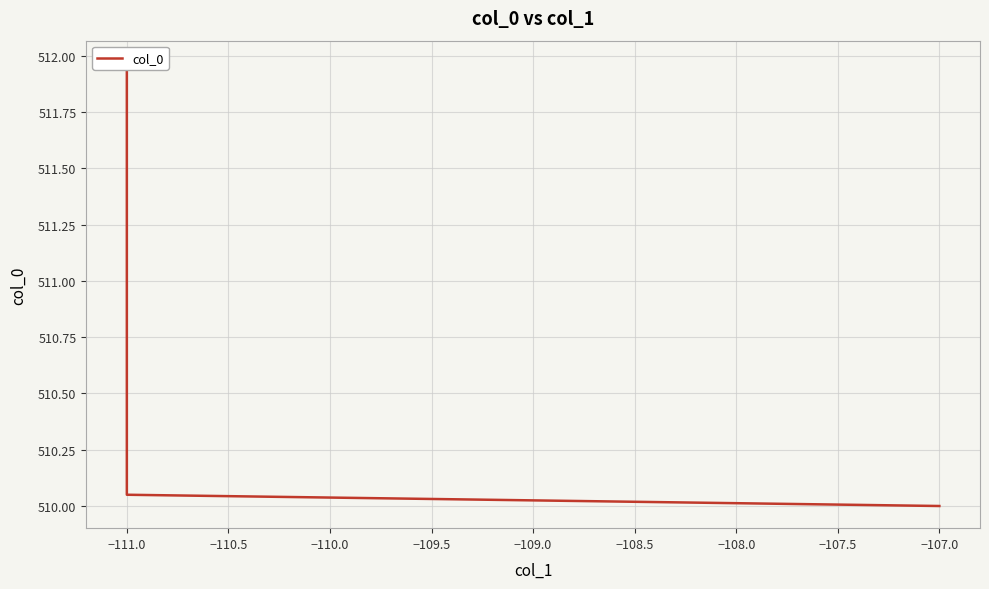

What is the label of the 14th point from the right?

−111.0